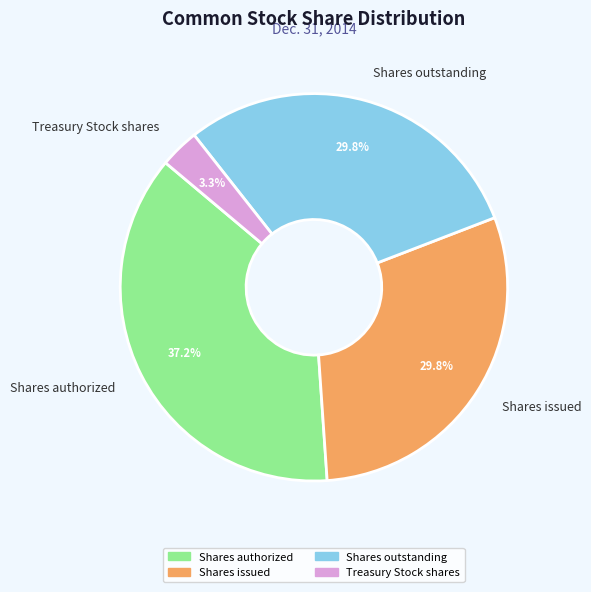

How much of the chart is everything except Treasury Stock shares?

96.7%